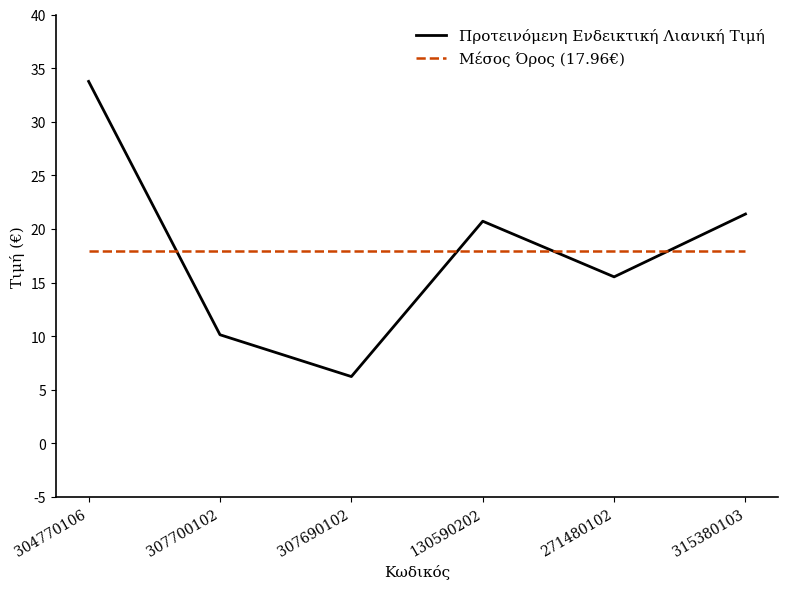

What is the maximum value for Μέσος Όρος (17.96€)?

18.0